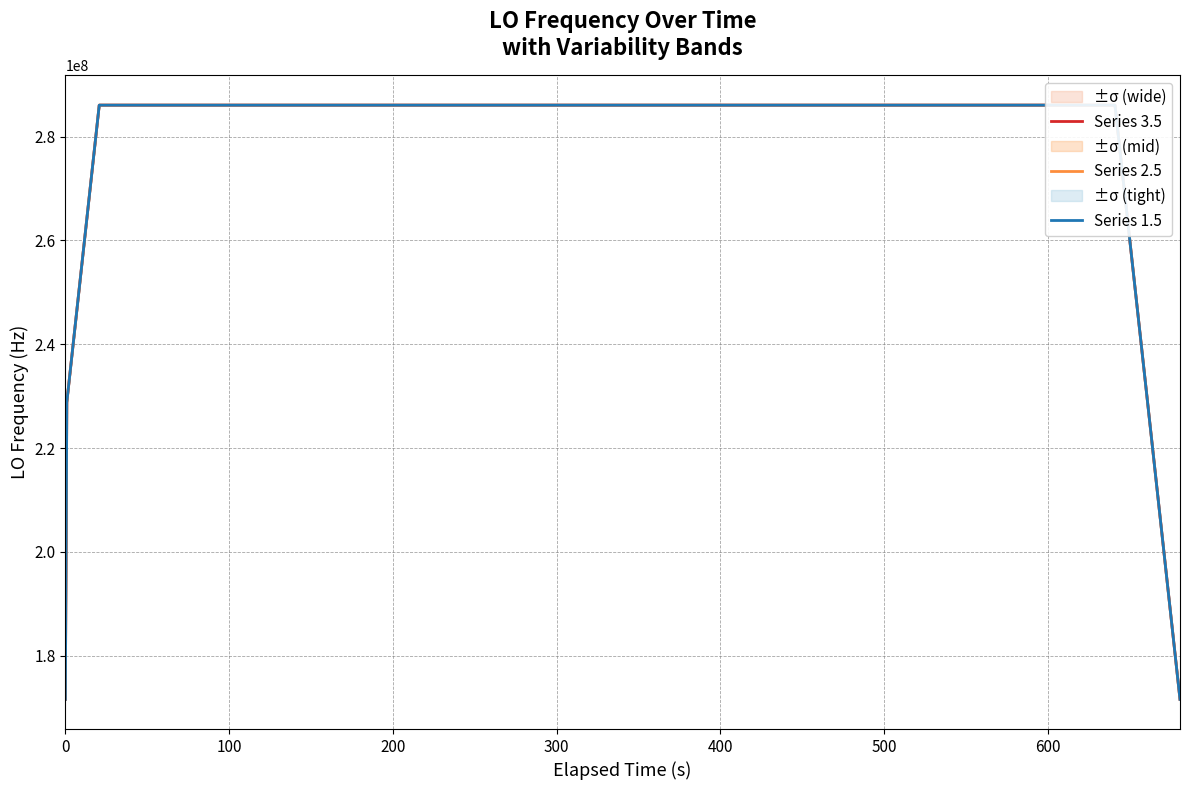

What is the maximum value for Series 3.5?

286047002.0